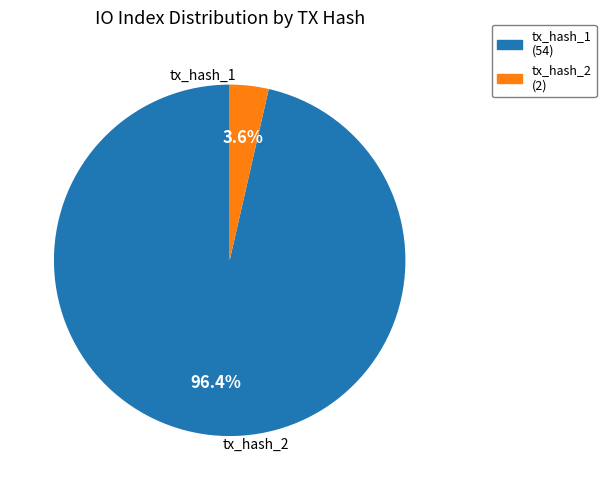

Count the number of slices in the pie.

2